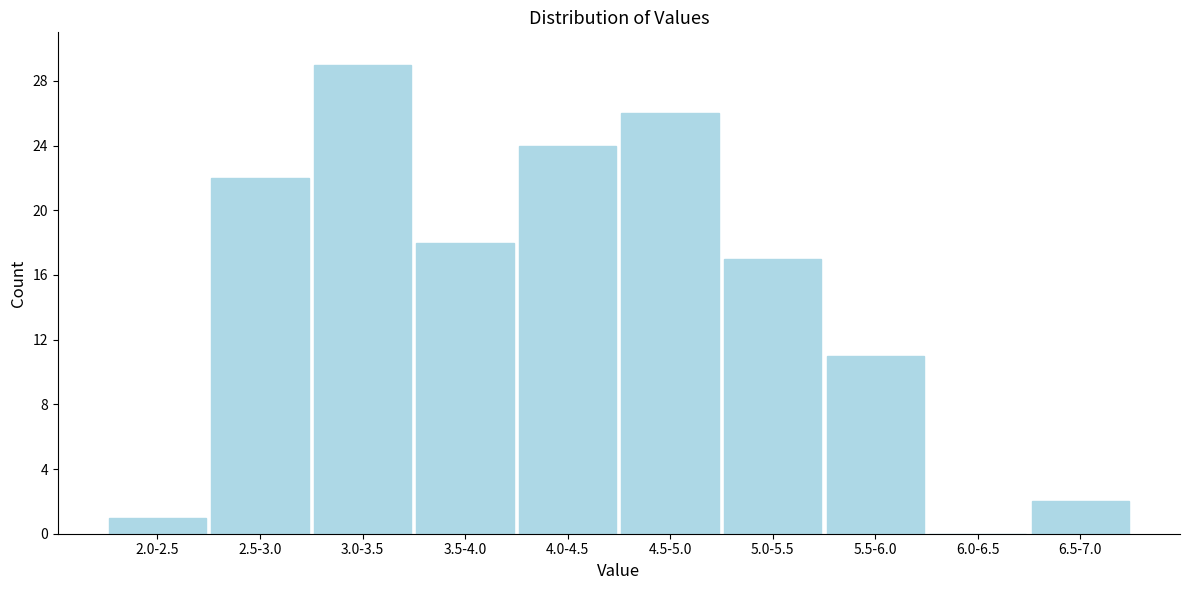

What is the greatest value displayed?

29